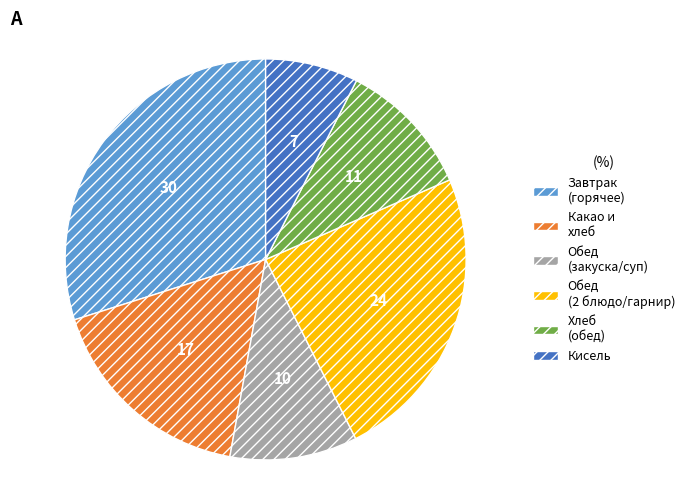

How many segments does this pie chart have?

6